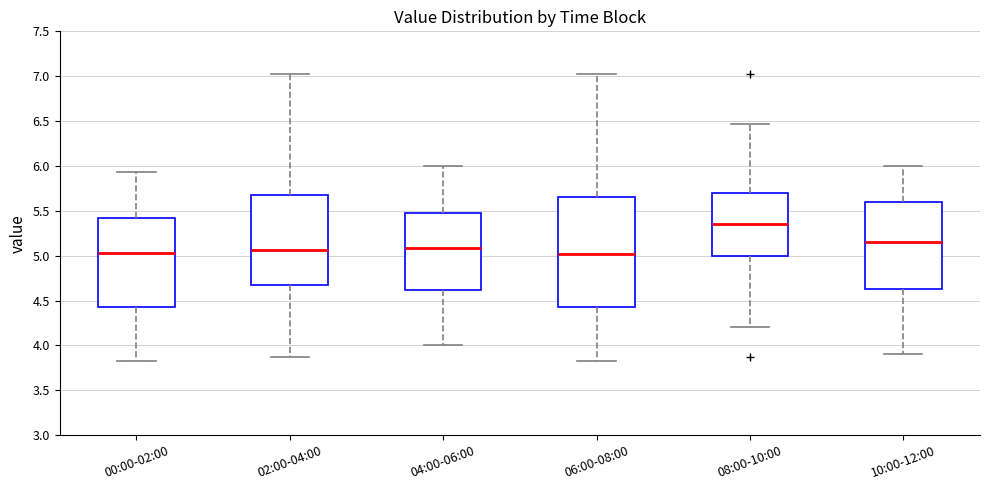

Comparing the boxes themselves (not the whiskers), which one is the tallest?

06:00-08:00